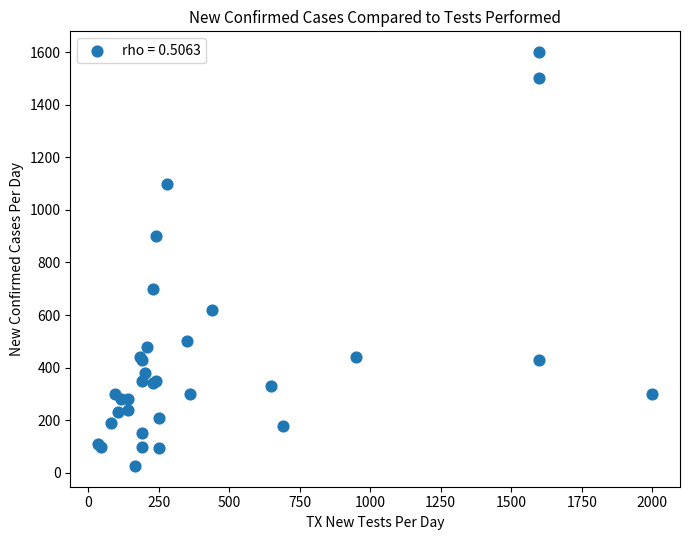

What Y value in the scatter plot is closest to 813?

900